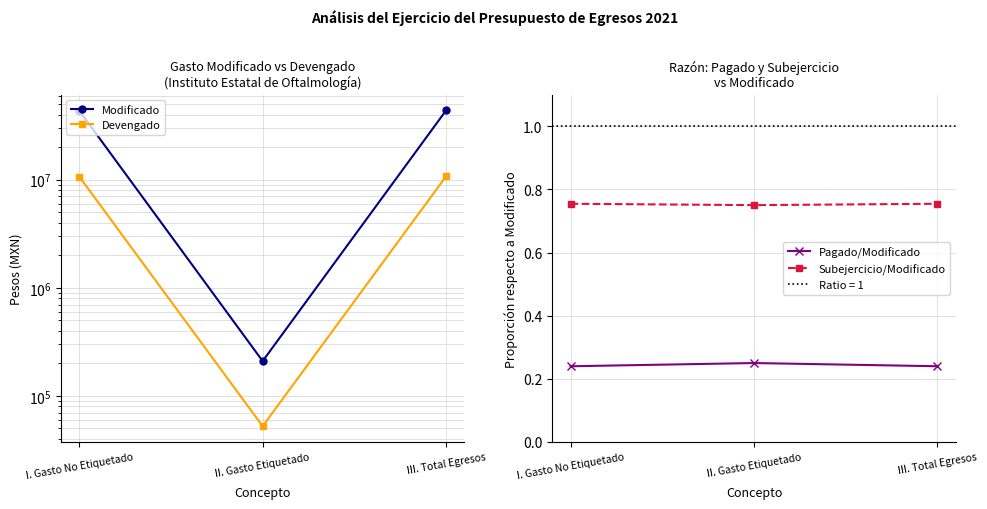

Count the number of data series in this chart.

4